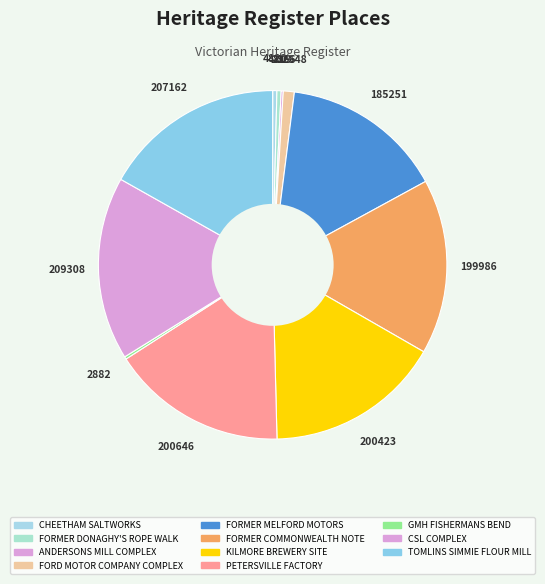

Is it true that FORD MOTOR COMPANY COMPLEX is 11% of the pie?

False